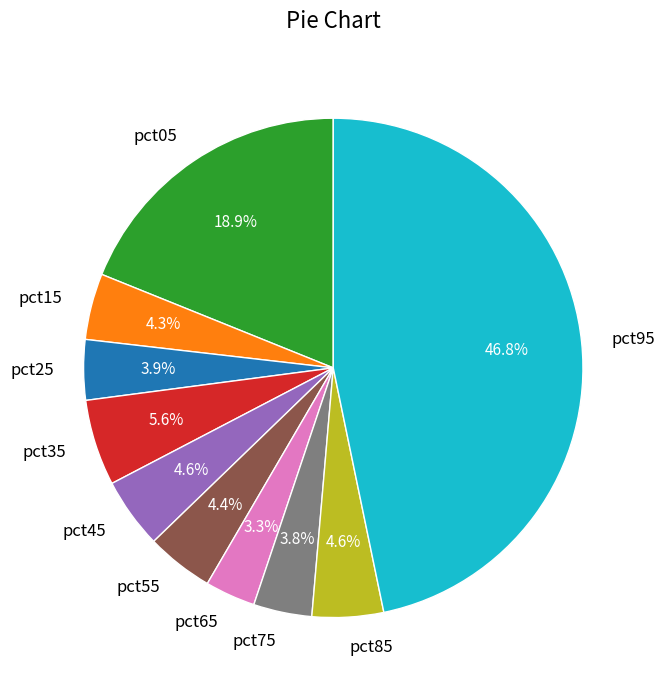

Is it true that pct35 is 19% of the pie?

False